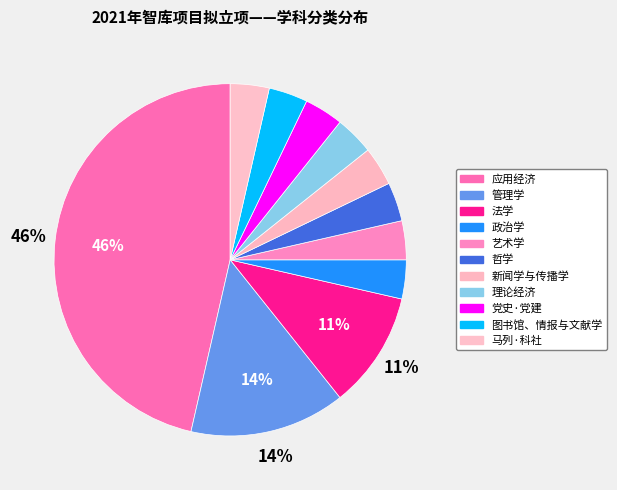

What portion of the pie excludes 哲学?

96.4%